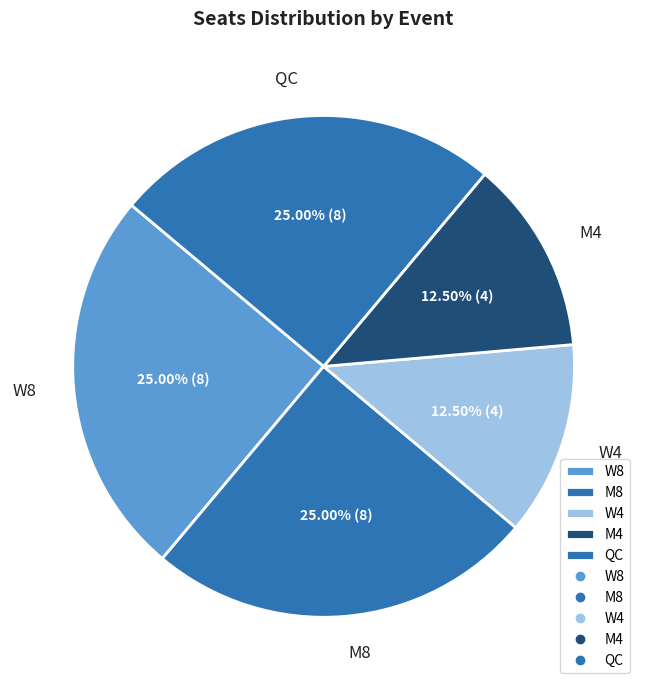

What is the ratio of the value at W8 to the value at M8?

1.0